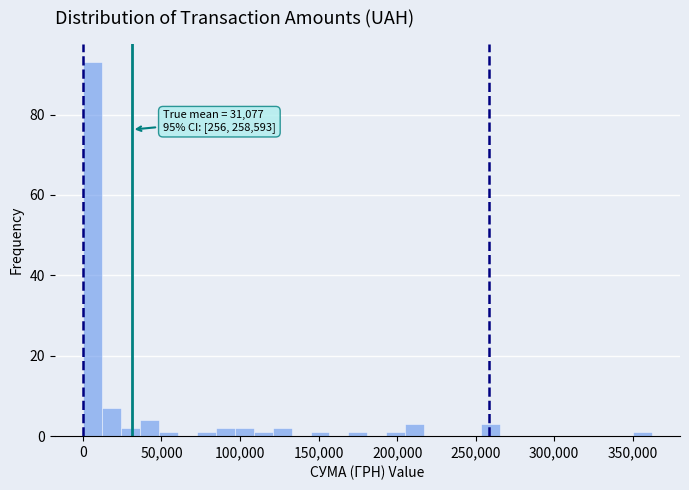

Read against the x-axis, roughly where is the centre of the tallest bar?

5000